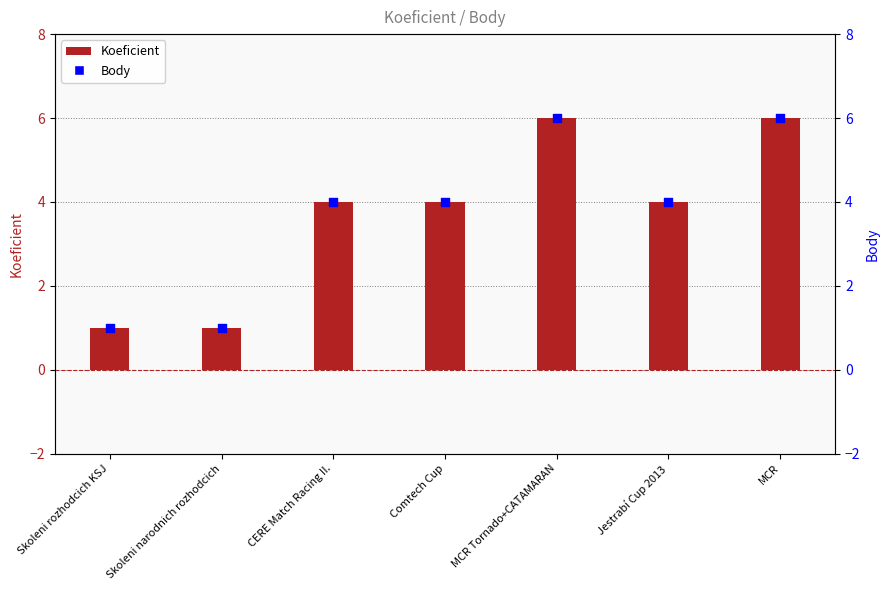

Which series reaches the minimum Y coordinate?

Koeficient